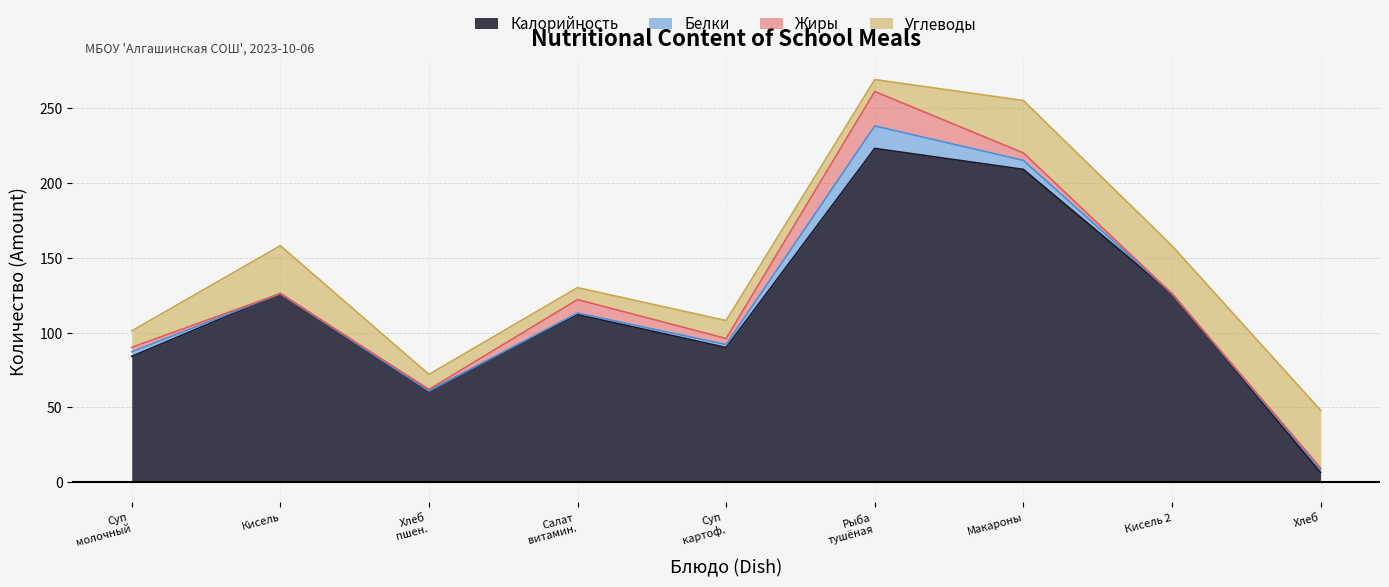

Which series has the widest spread of values?

Калорийность